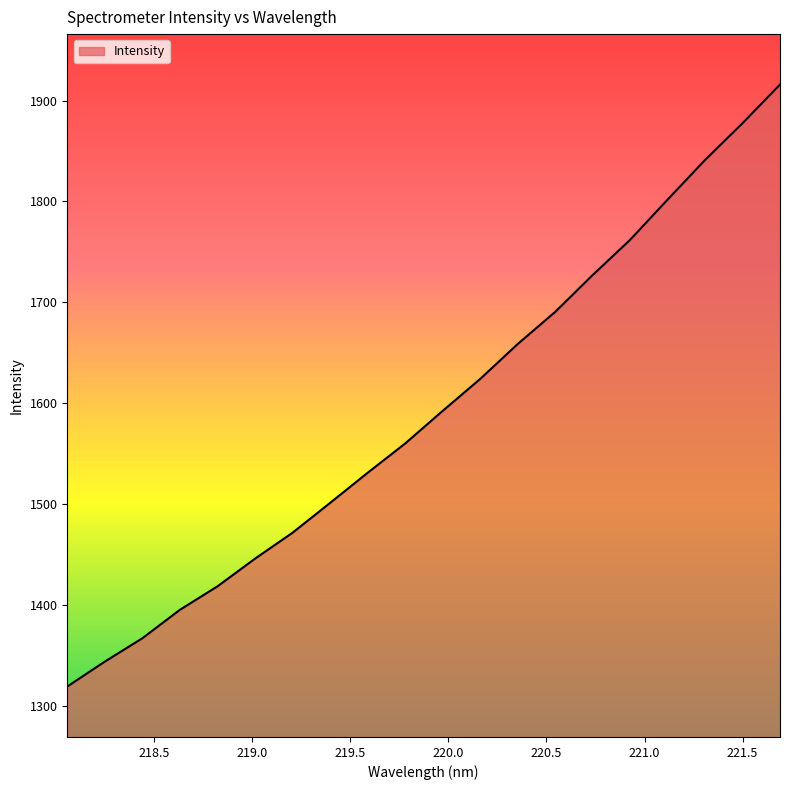

What is the greatest value displayed?

1915.8